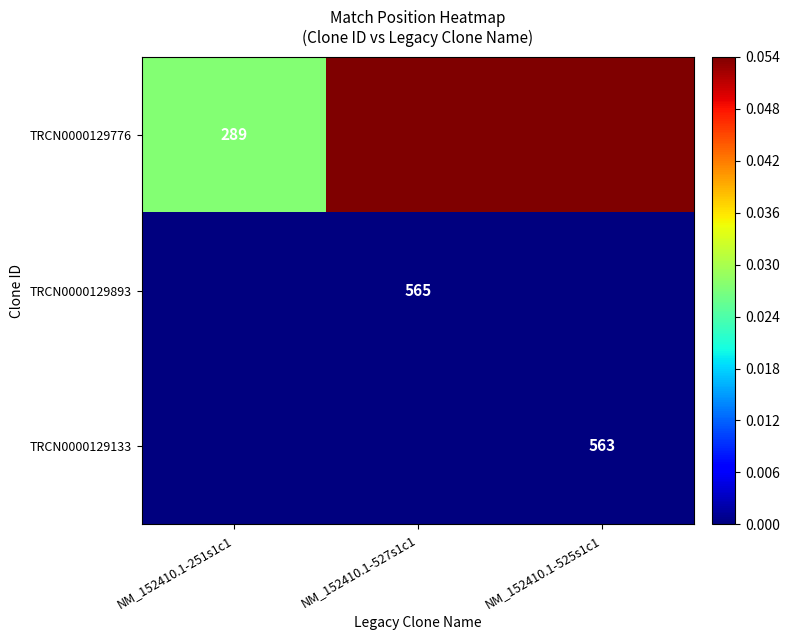

At which label does TRCN0000129133 reach its peak?

NM_152410.1-251s1c1